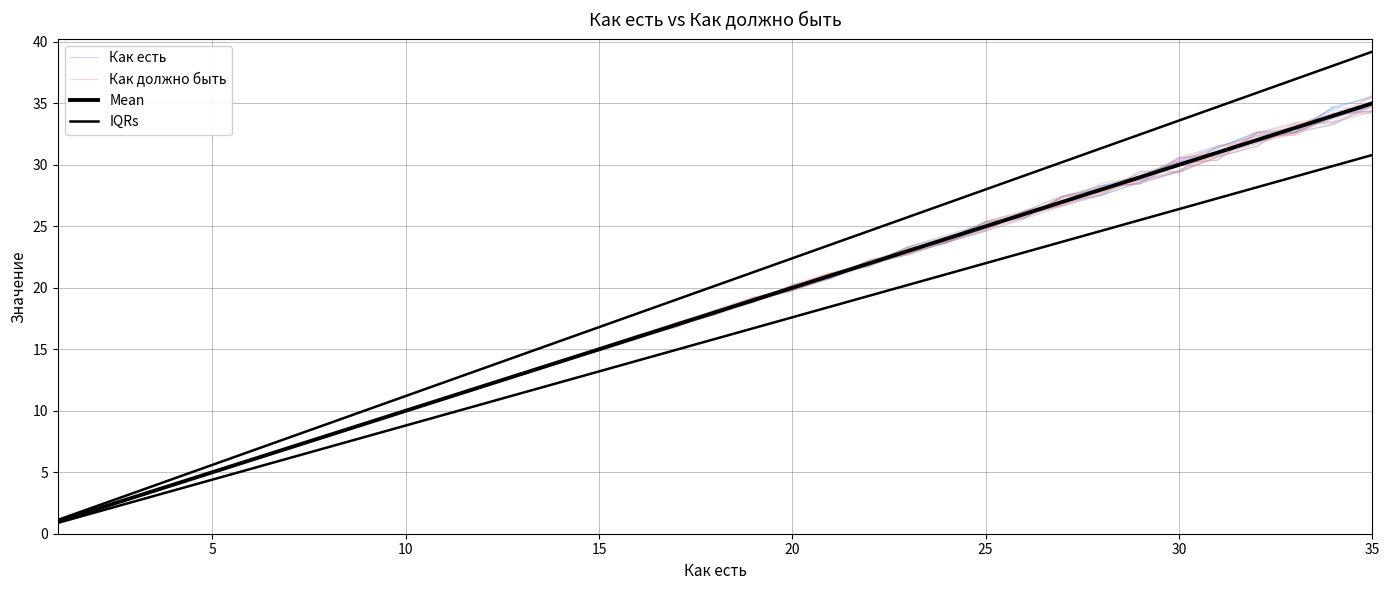

Which series has the largest total across all categories?

IQRs